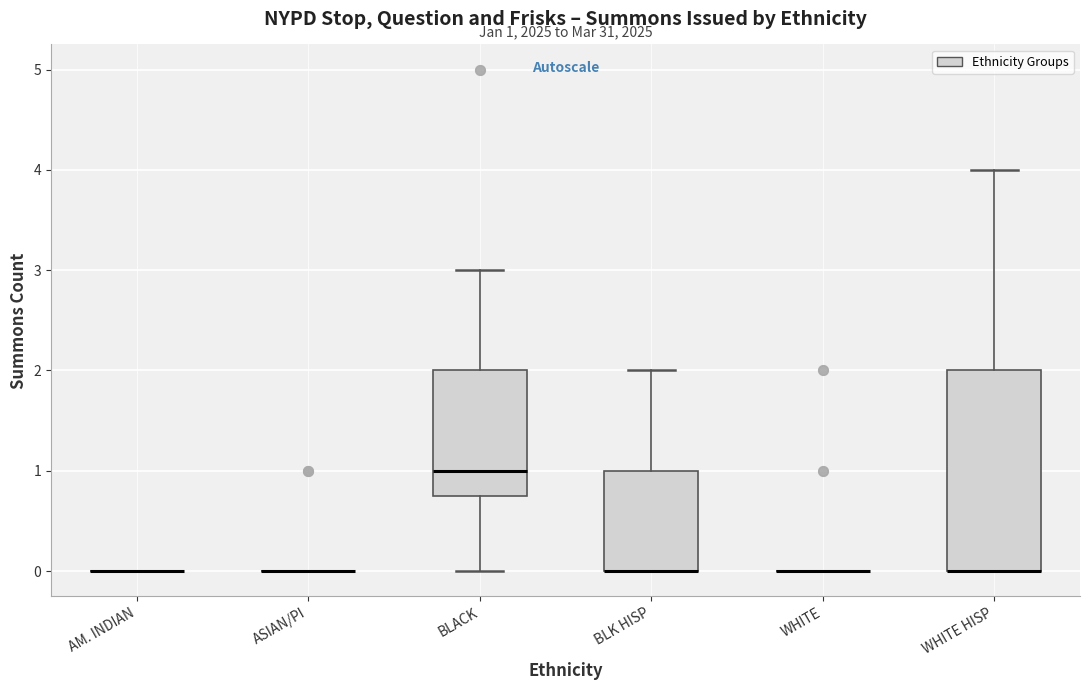

Comparing the boxes themselves (not the whiskers), which one is the tallest?

WHITE HISP